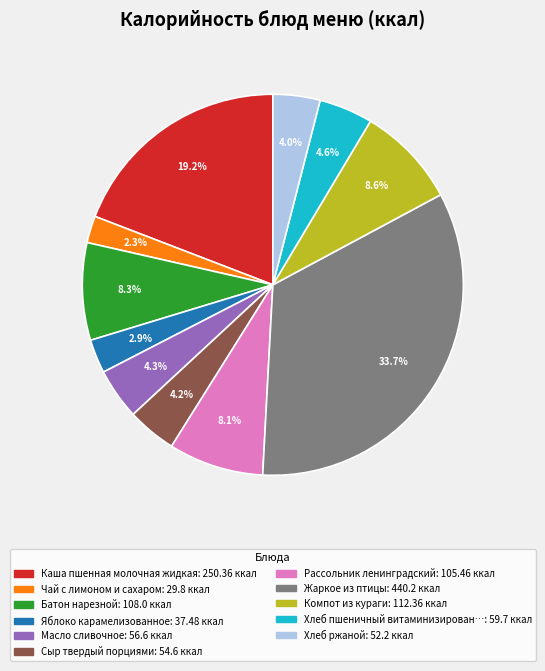

Is there a majority slice in this chart?

No